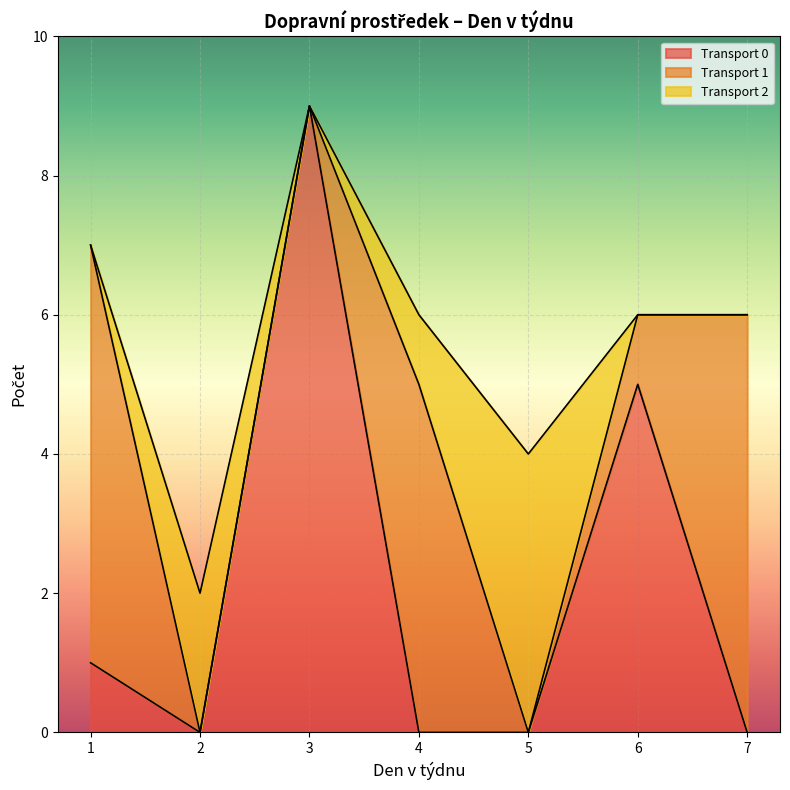

At which category is the sum across all series the highest?

3